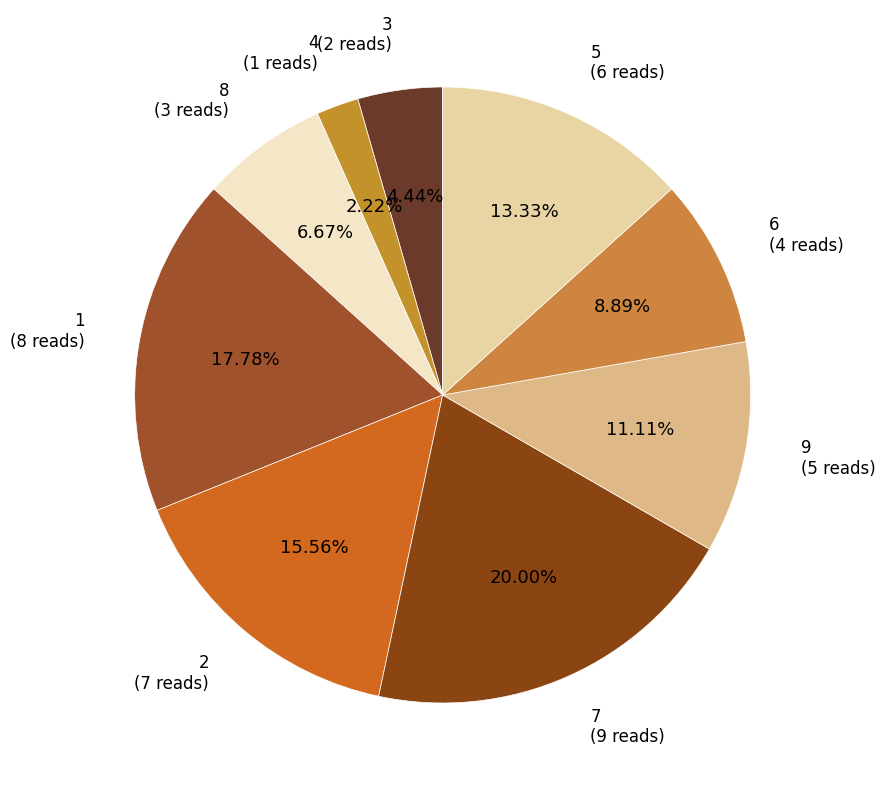

How many segments does this pie chart have?

9